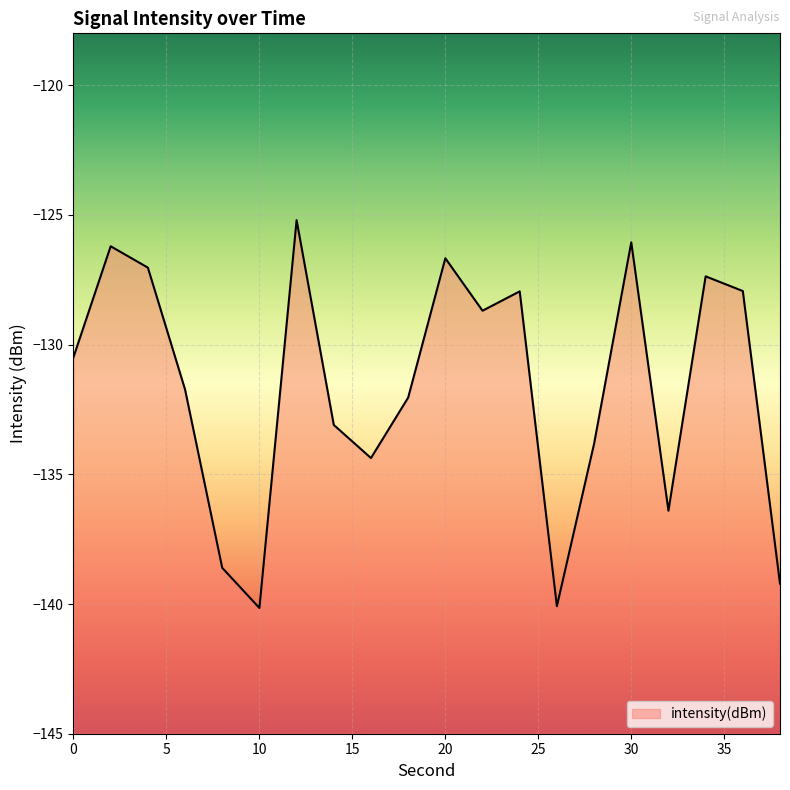

Reading left to right, list all the values displayed in this chart.

0=-130.5	2=-126.2	4=-127.0	6=-131.7	8=-138.6	10=-140.2	12=-125.2	14=-133.1	16=-134.4	18=-132.0	20=-126.7	22=-128.7	24=-127.9	26=-140.1	28=-133.8	30=-126.1	32=-136.4	34=-127.4	36=-127.9	38=-139.2